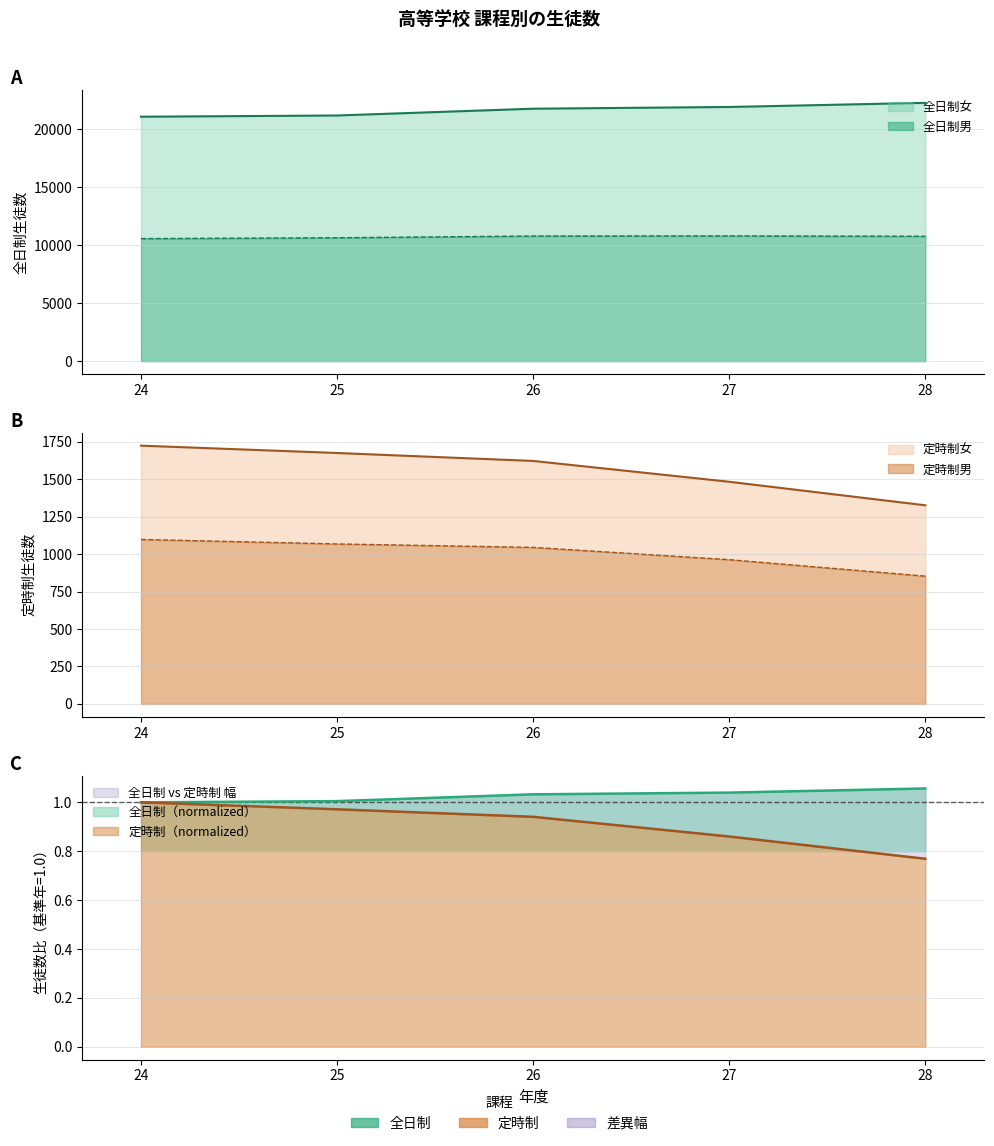

What is the sum of the 全日制総数 values at 26 and 28?

2.1